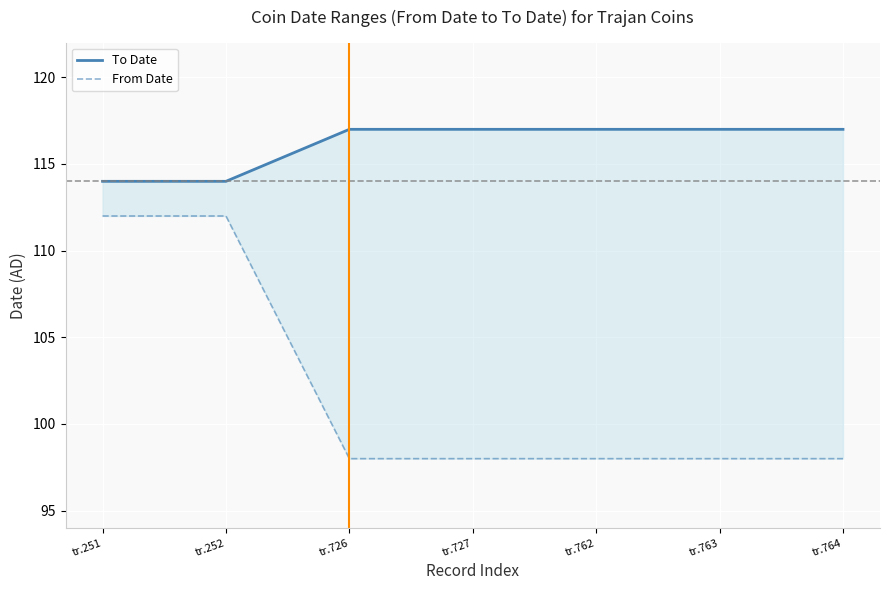

The value of To Date at tr.726 is 117. True or false?

True